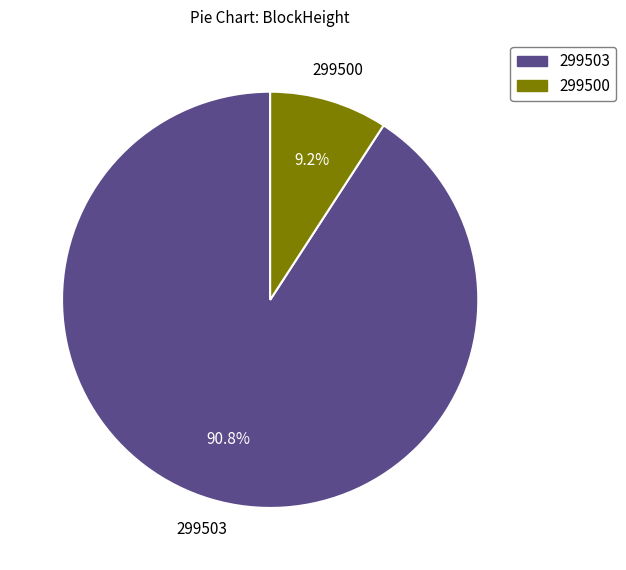

Combined, do 299500 and 299503 account for over 50%?

Yes